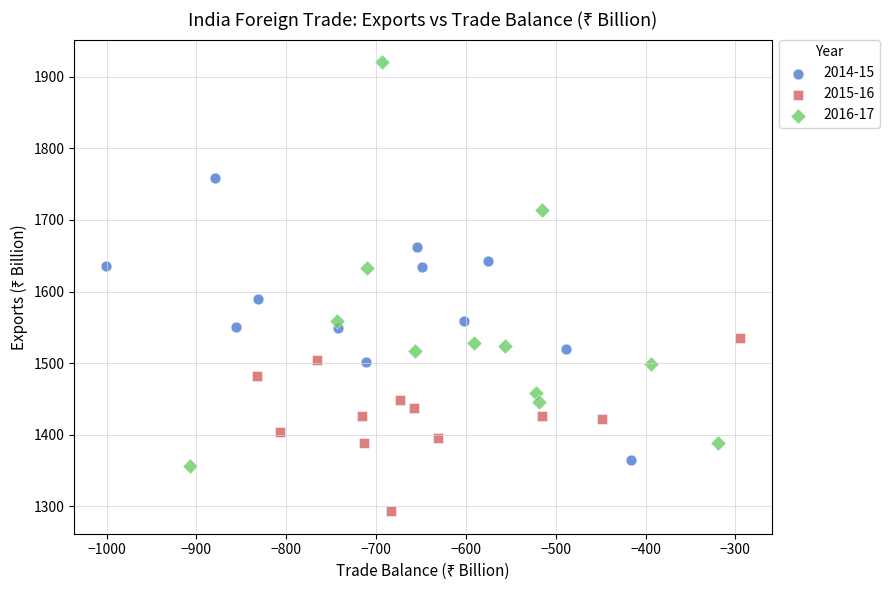

Which series has the largest Y range (max minus min)?

2016-17